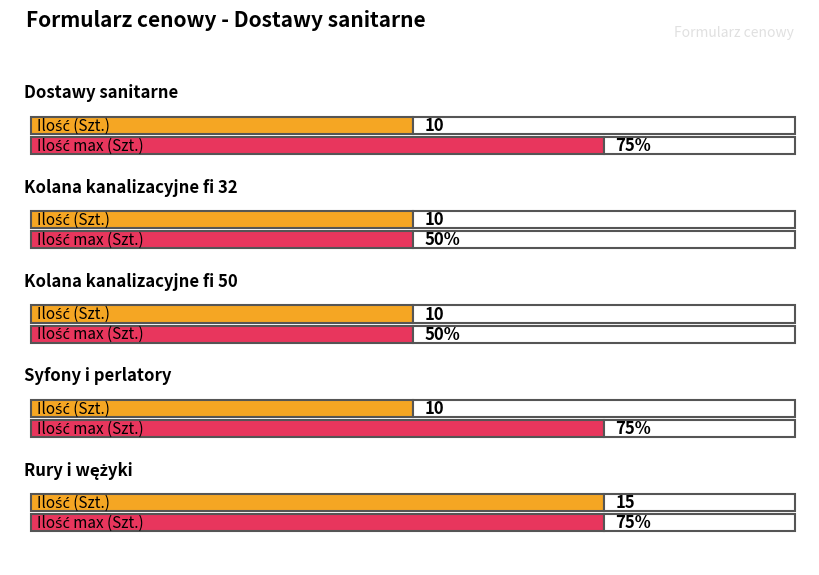

What is the value of the 8th bar from the left?

15